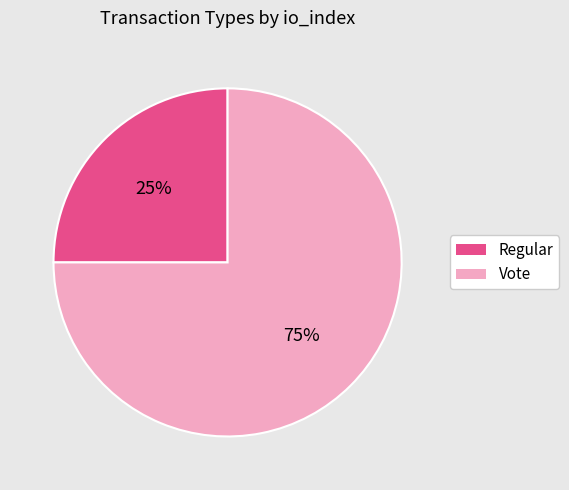

What is the largest slice in the pie chart?

Vote